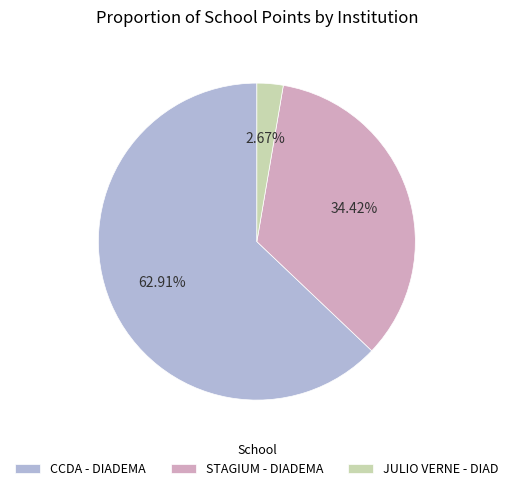

What percentage is the JULIO VERNE - DIAD slice, to the nearest percent?

3%